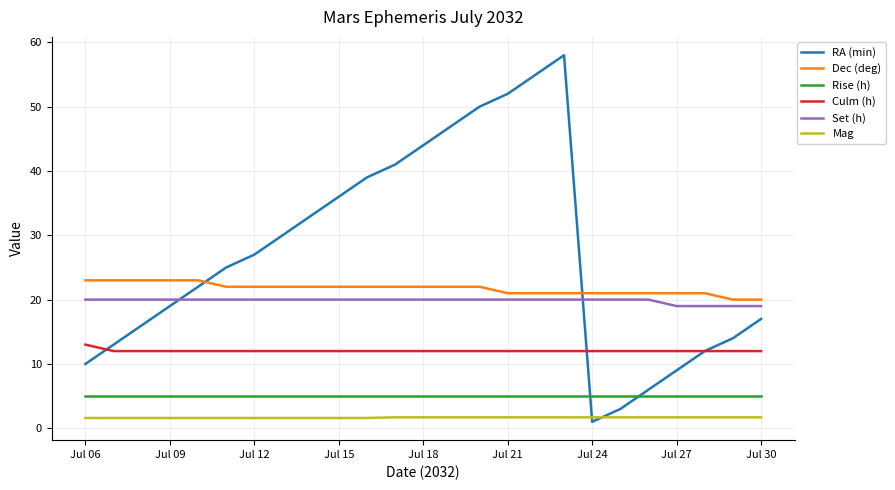

Which series has the largest range (max minus min)?

RA (min)